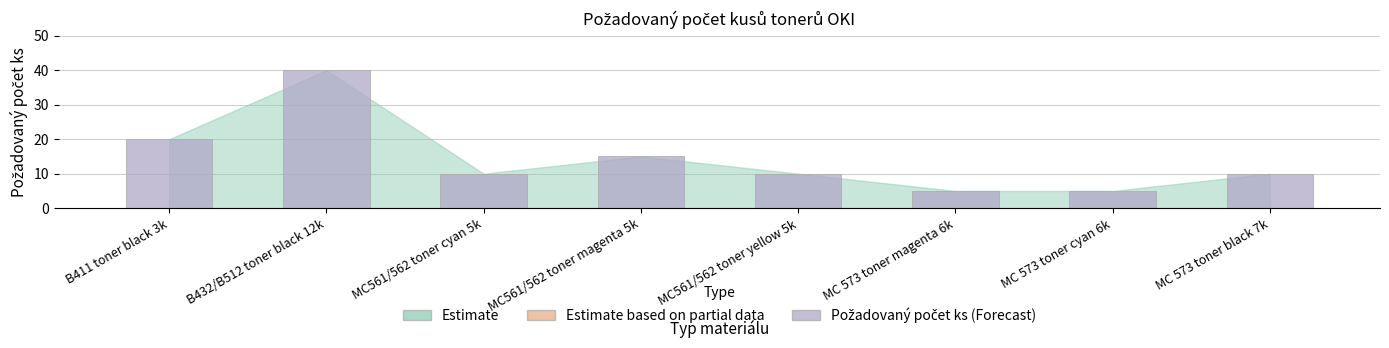

What is the average value?

14